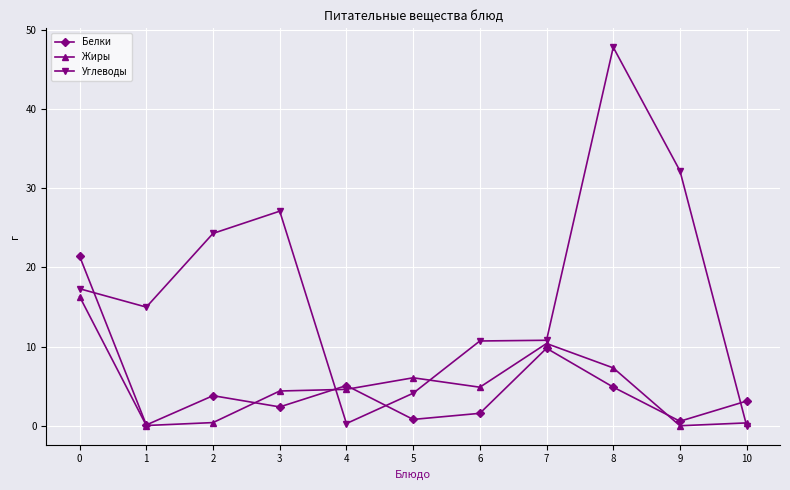

Which series has the largest total across all categories?

Углеводы